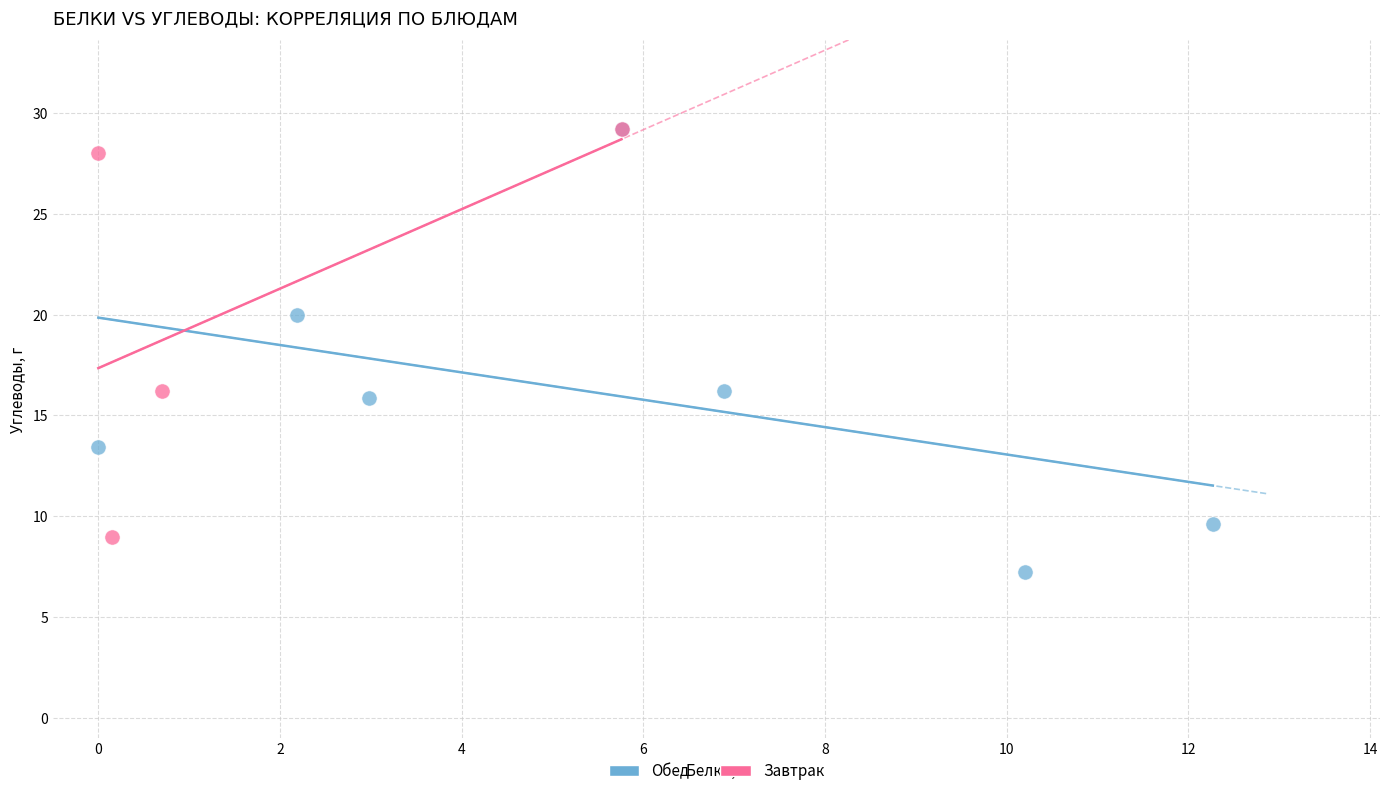

Which series reaches the minimum Y coordinate?

Обед